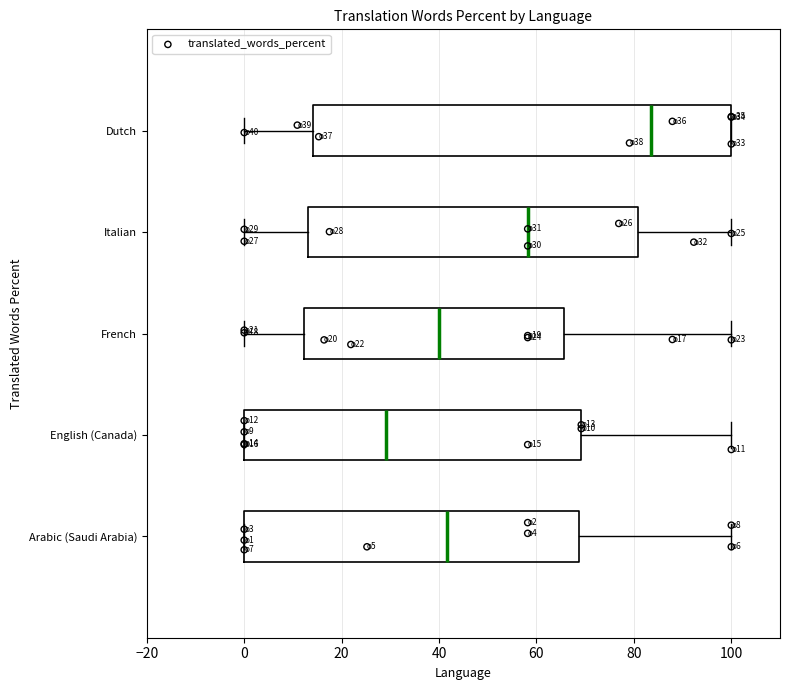

Comparing the boxes themselves (not the whiskers), which one is the widest?

Dutch